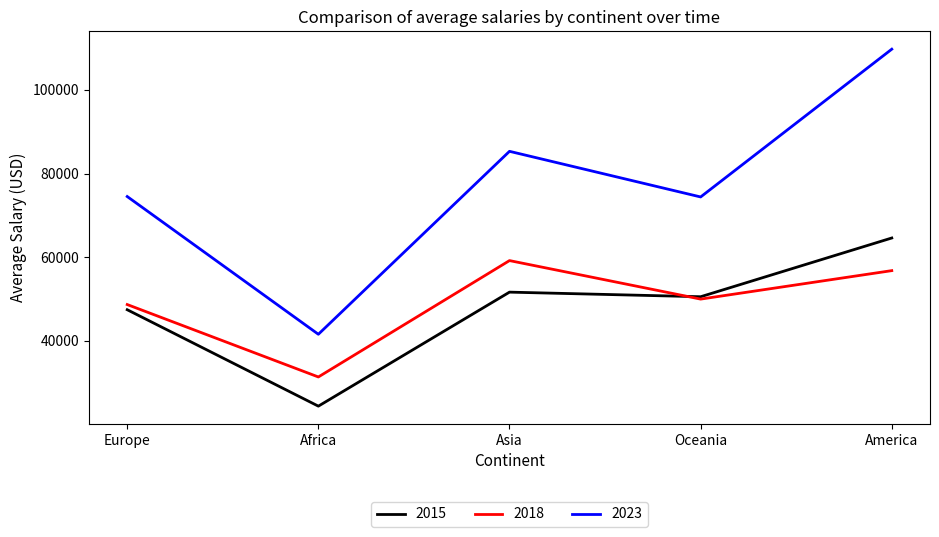

Between Europe and Asia, which series saw the biggest shift?

2023